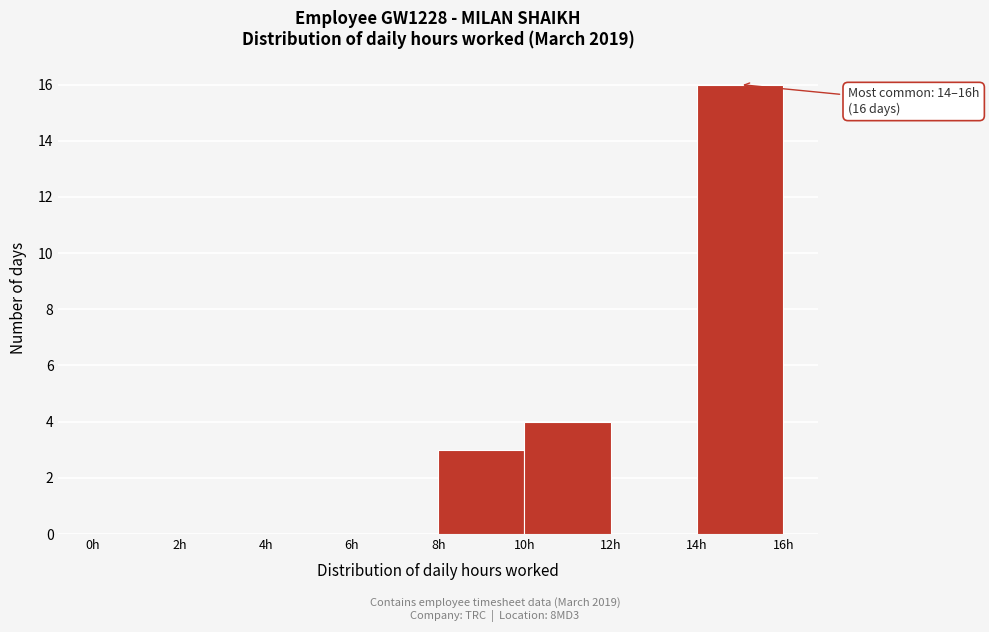

Over which range of the x-axis is the bar tallest?

14 to 16